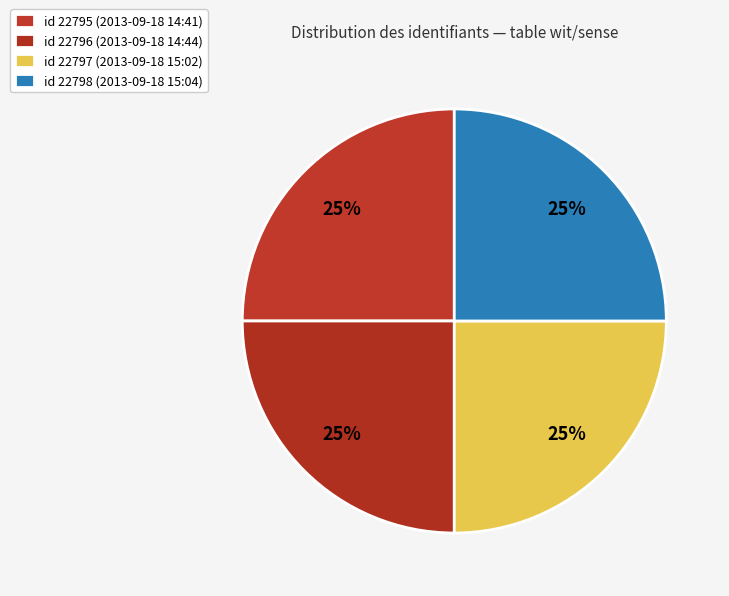

How many slices are in this pie chart?

4